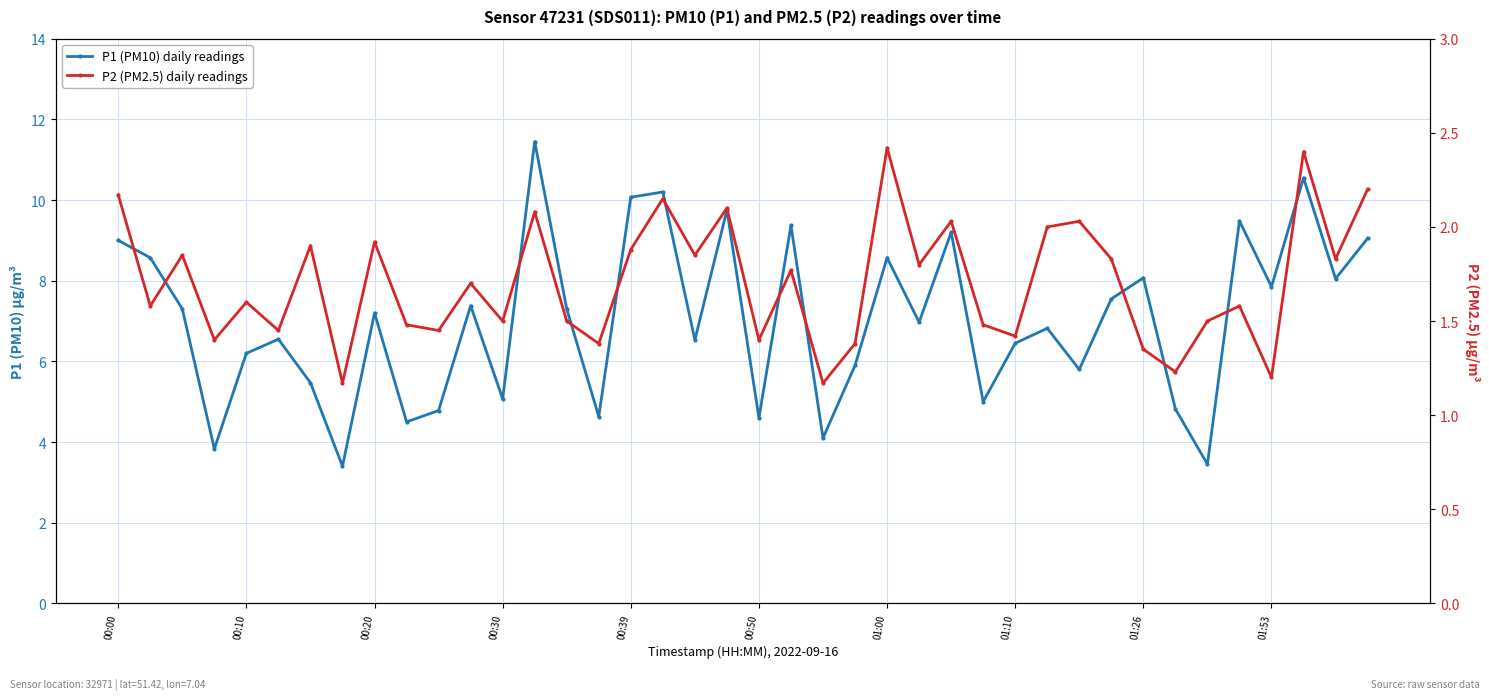

At how many categories does at least one series exceed 9?

9